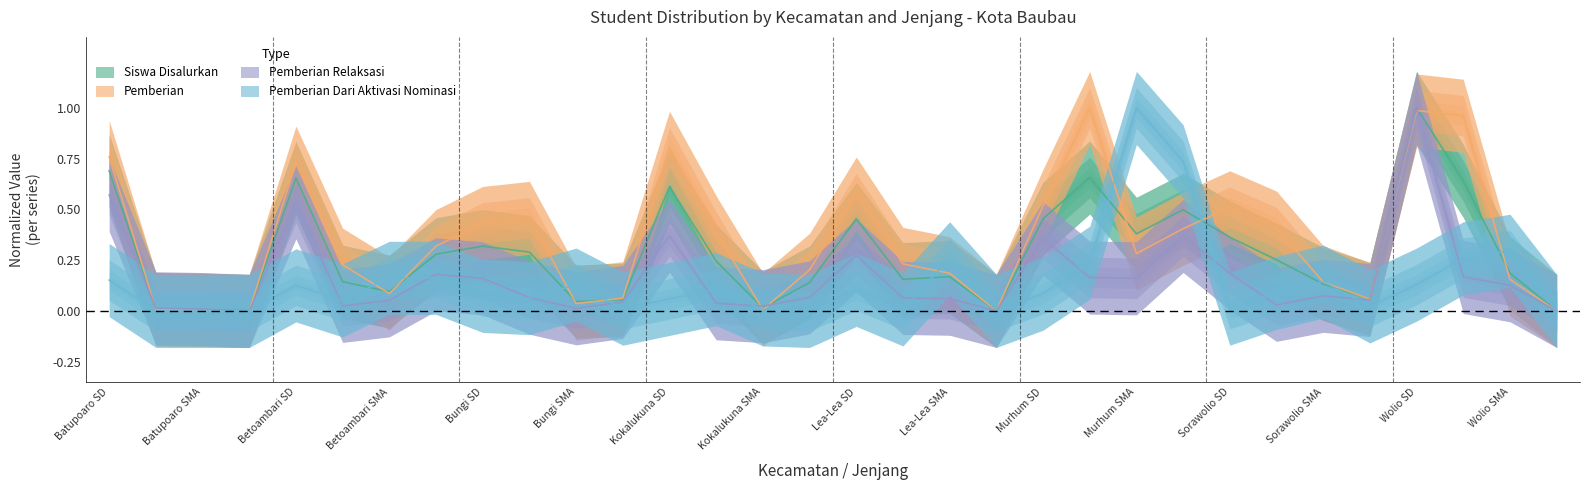

Which series has the largest total across all categories?

Pemberian